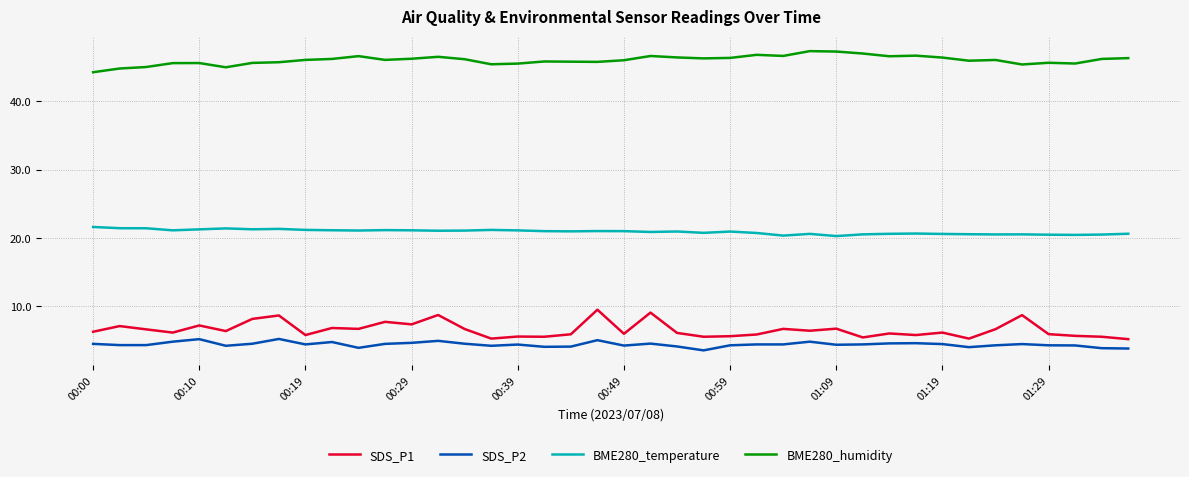

What is the minimum value for SDS_P1?

5.2